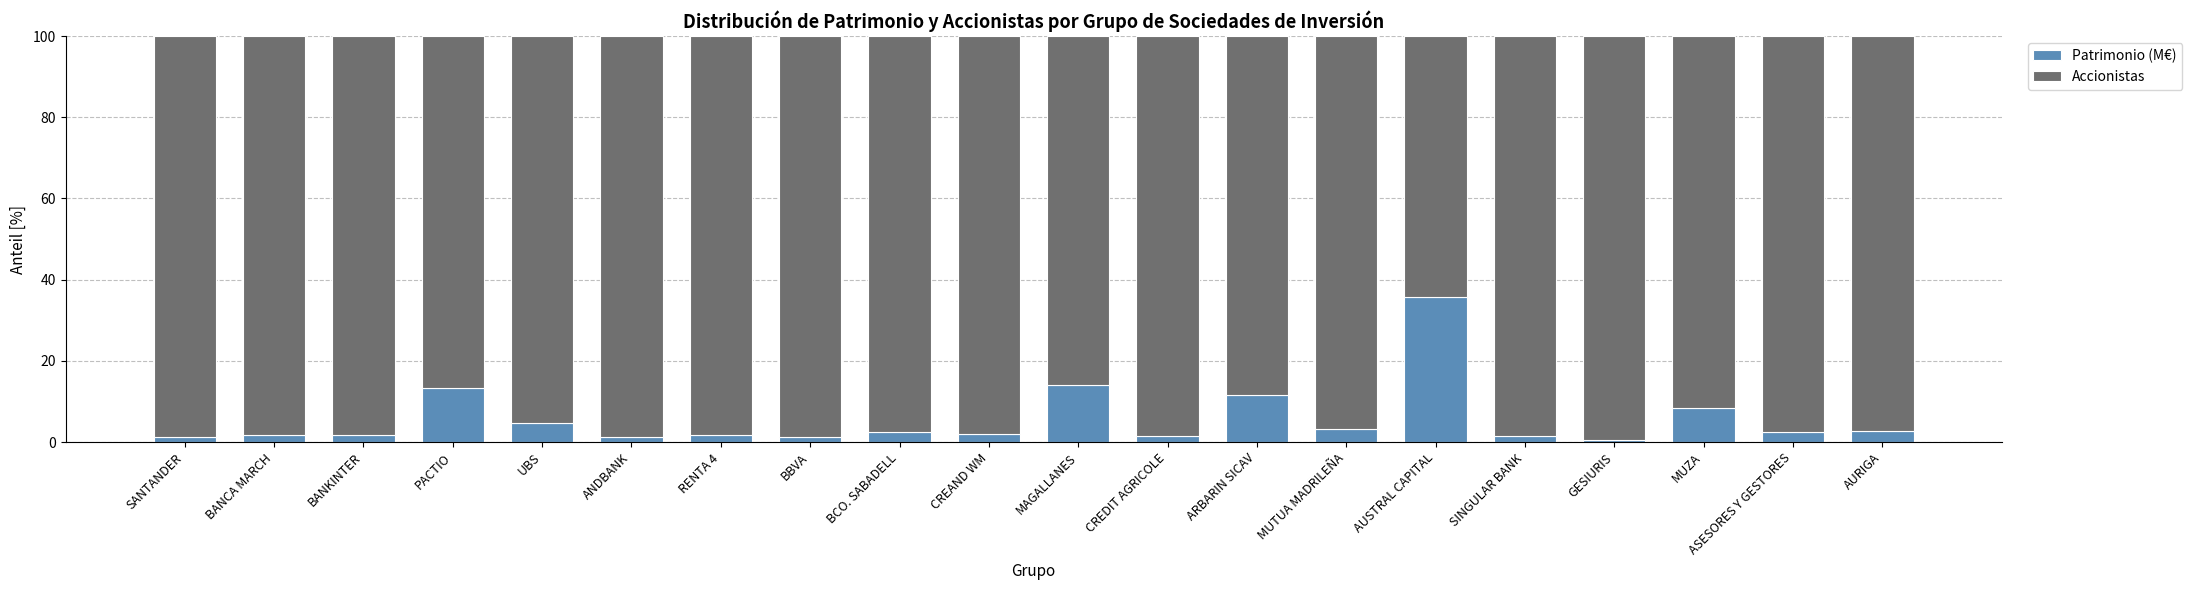

What is the maximum value for Patrimonio (M€)?

35.8